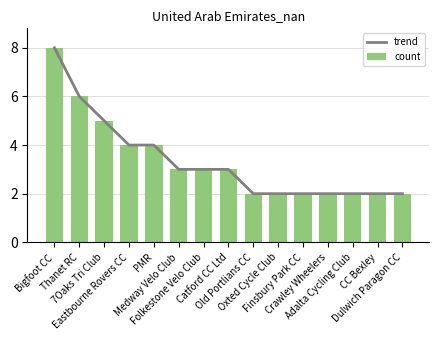

What is the minimum value for count?

2